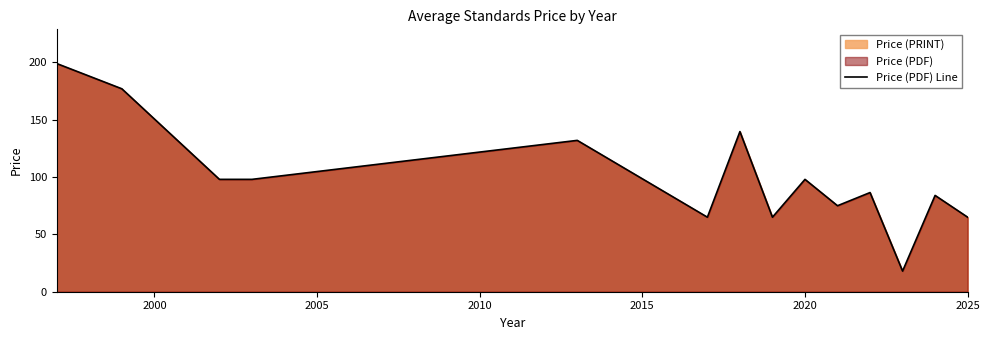

What is the difference between the maximum and minimum values?

181.0